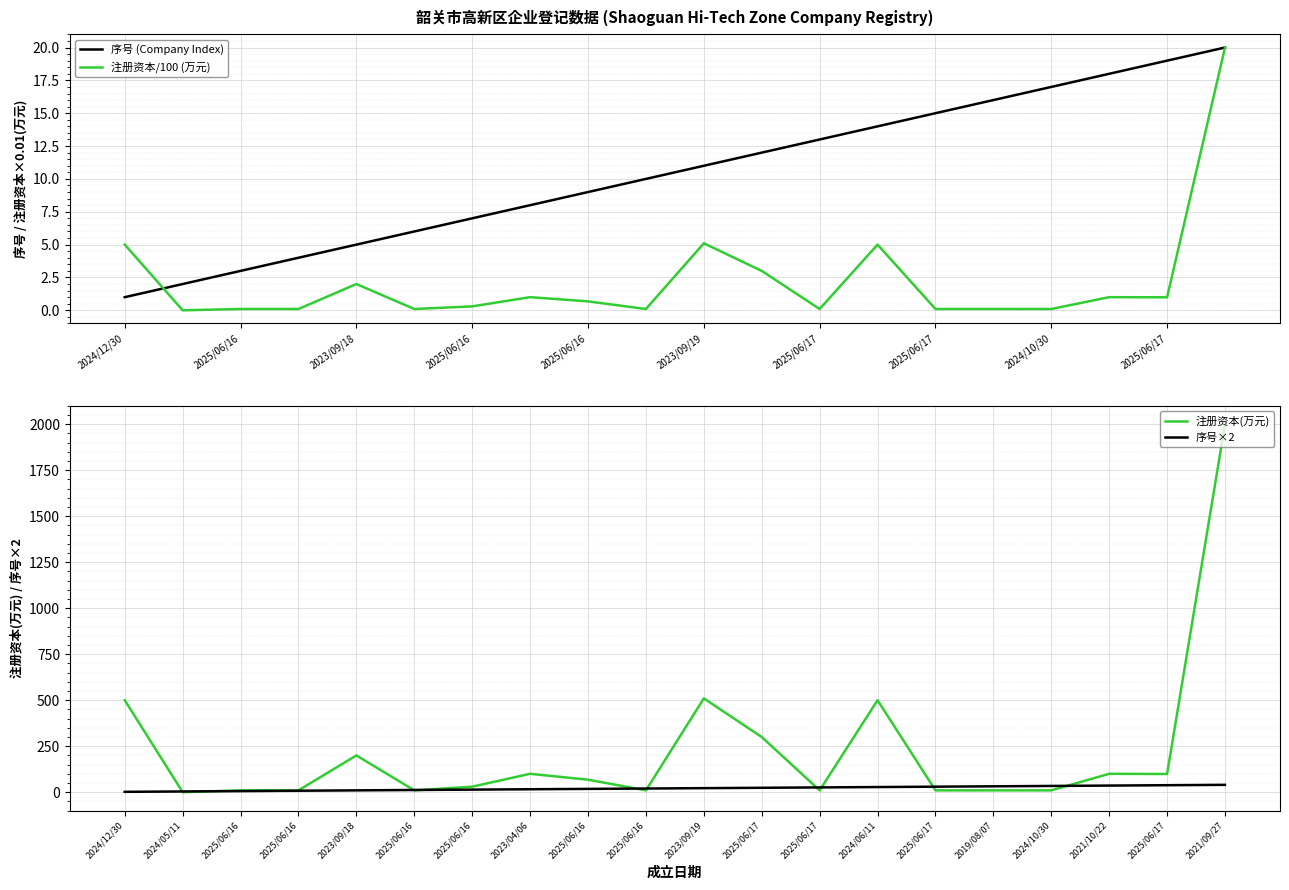

Which series has the largest total across all categories?

注册资本(万元)